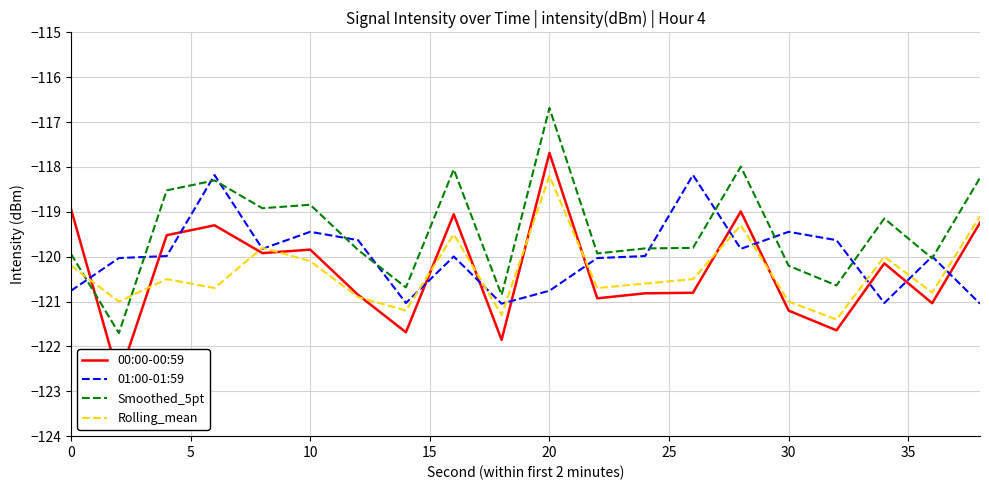

What is the approximate value of Rolling_mean at 10?

-120.1